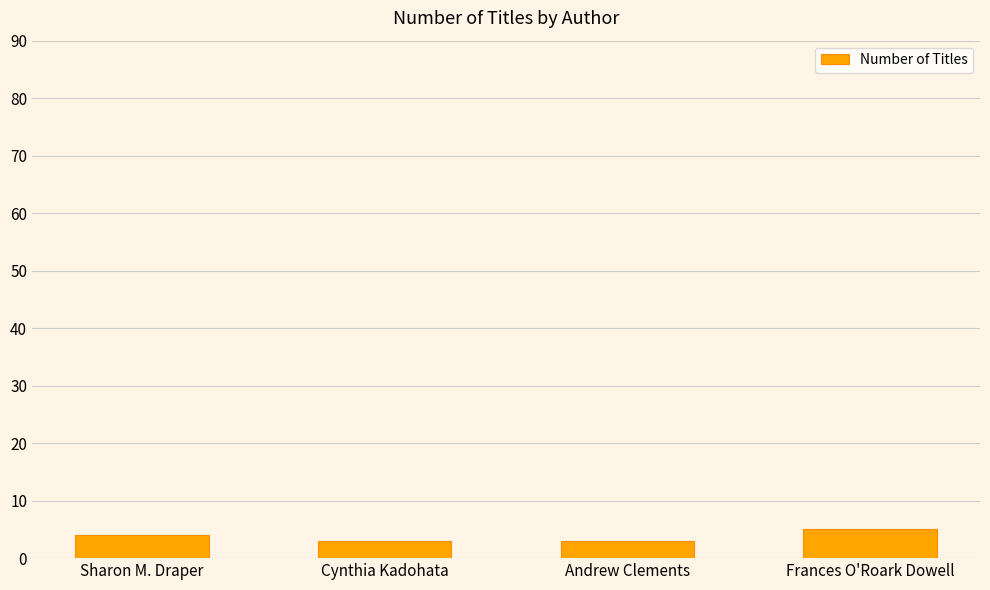

Which has a higher value, Cynthia Kadohata or Frances O'Roark Dowell?

Frances O'Roark Dowell